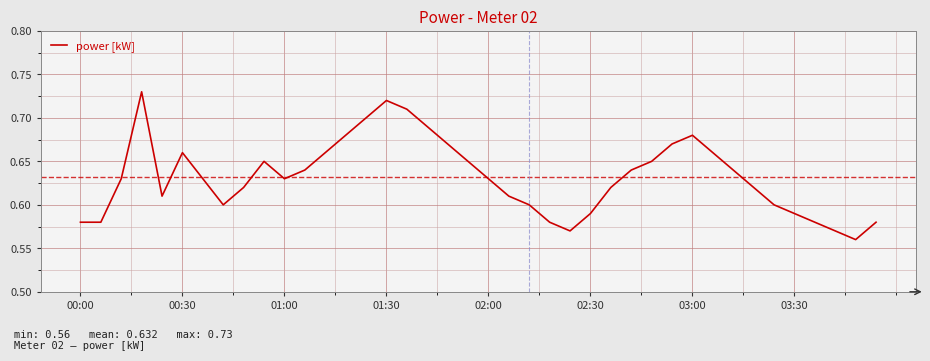

How many lines are shown in the chart?

1